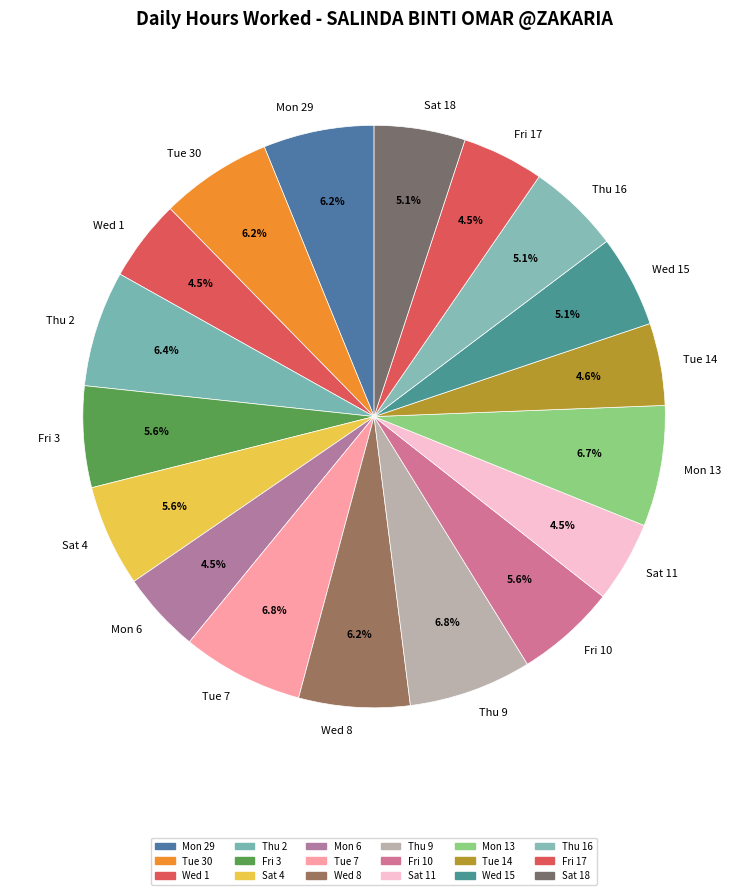

To the nearest percent, what percentage of the pie is Fri 10?

6%